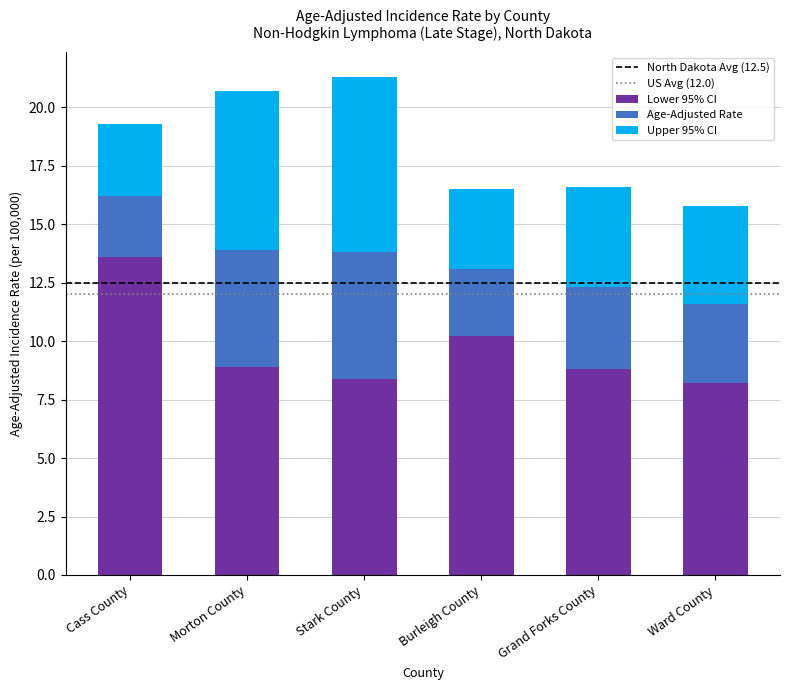

Count the number of data series in this chart.

3